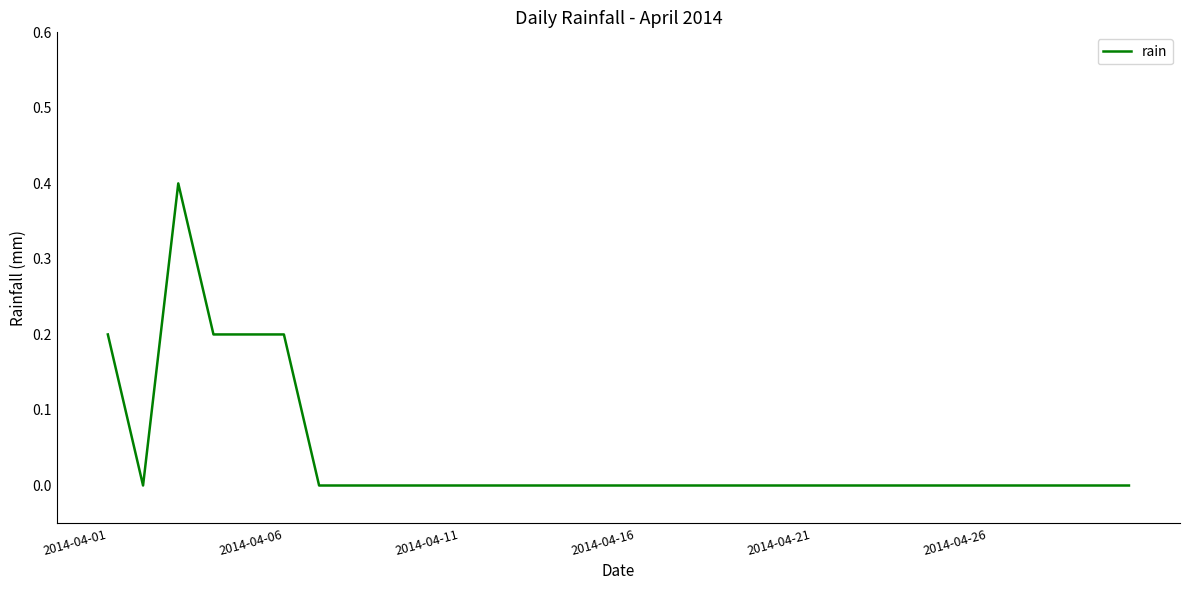

What is the maximum value shown in the chart?

0.4